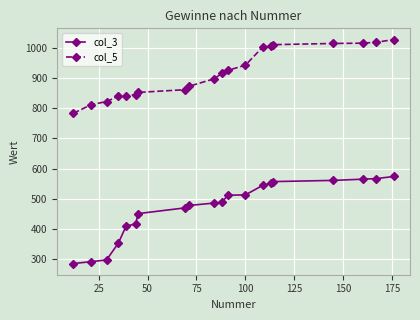

What is the value of the col_5 point at the 2nd from the left?

811